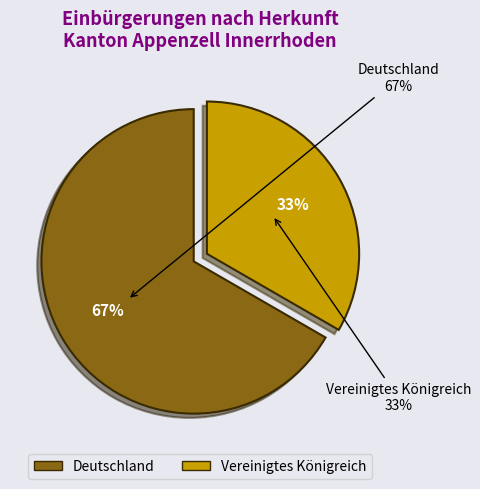

To the nearest percent, what is the combined percentage of Deutschland and Vereinigtes Königreich?

100%